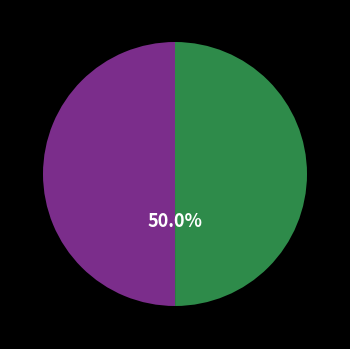

How many slices are in this pie chart?

2